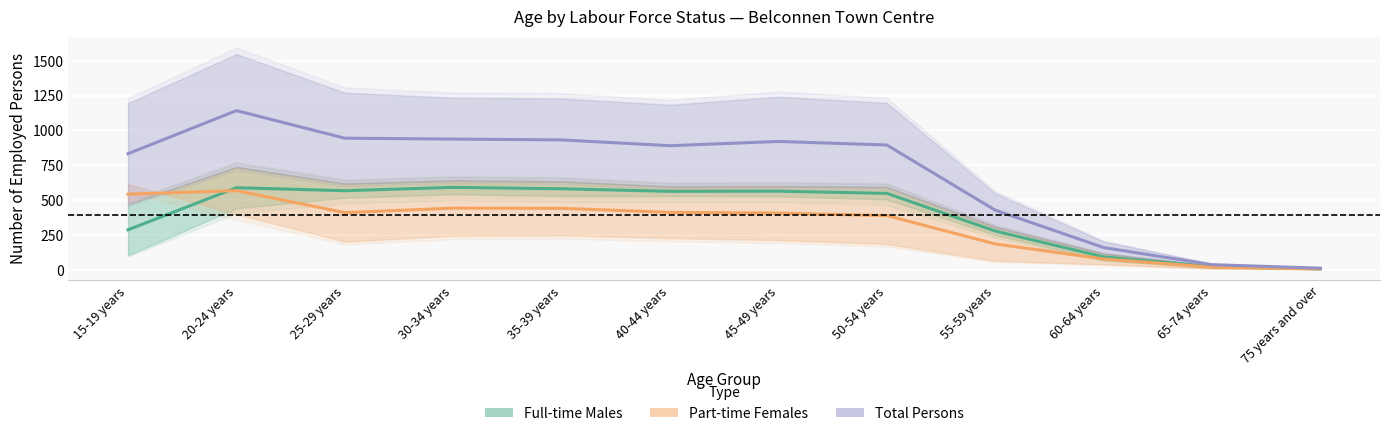

At which label is Part-time Females closest to 287?

55-59 years